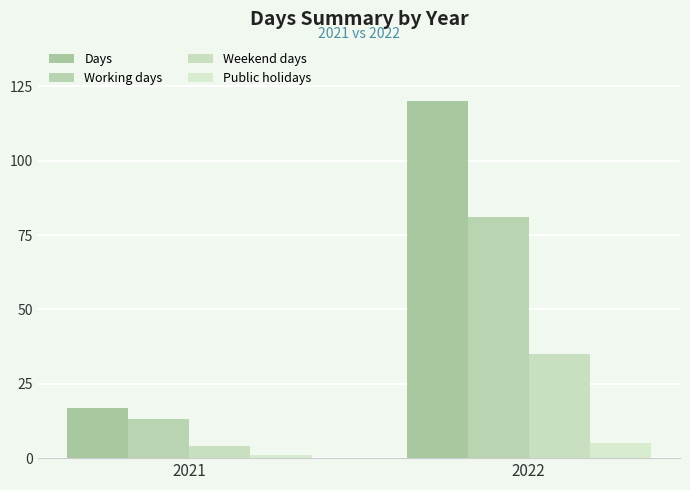

What are all the series names shown in the legend?

Days, Working days, Weekend days, Public holidays